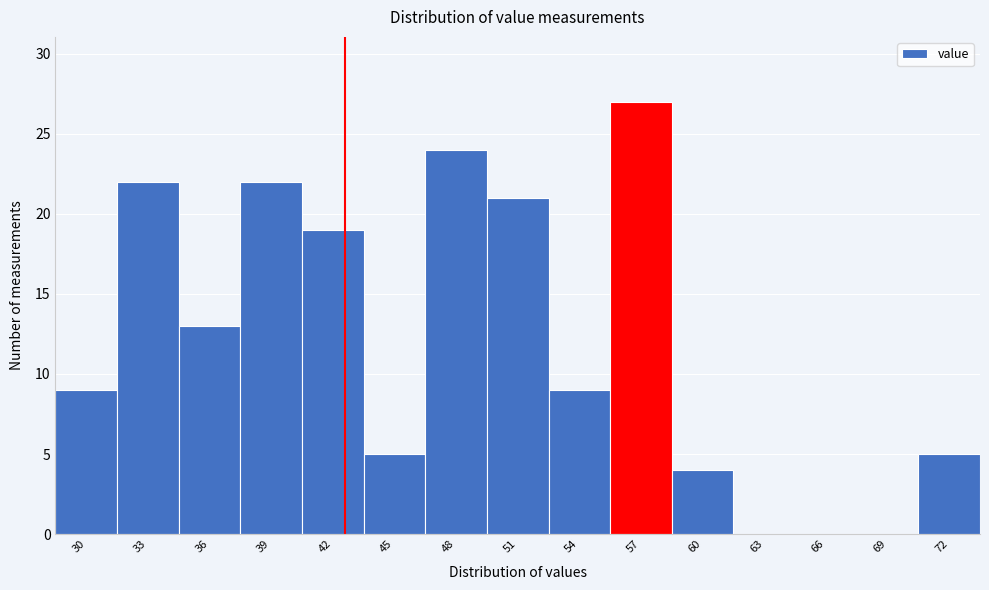

Reading left to right, list all the values displayed in this chart.

30=9	33=22	36=13	39=22	42=19	45=5	48=24	51=21	54=9	57=27	60=4	63=0	66=0	69=0	72=5